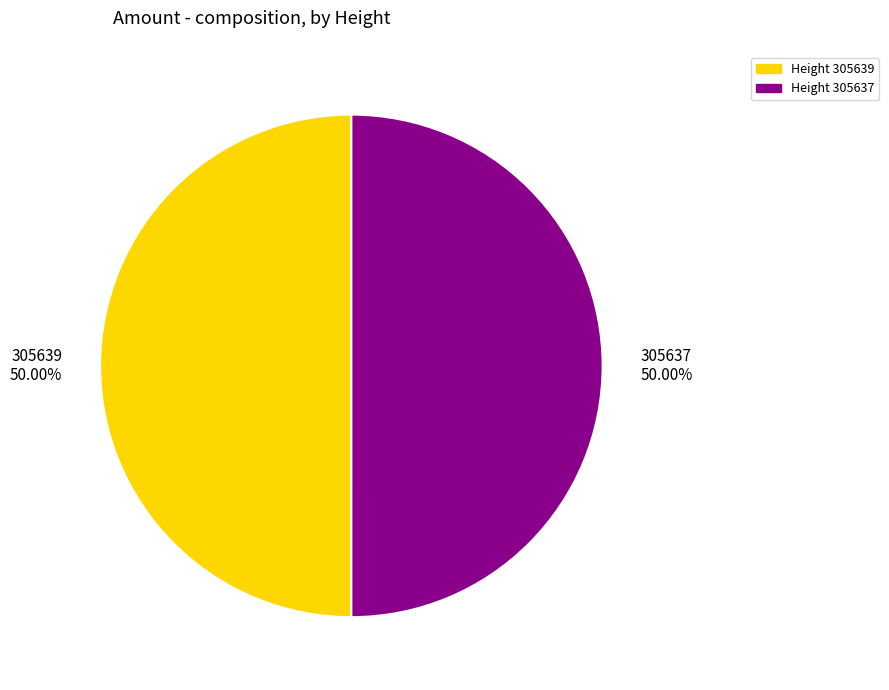

What percentage is NOT represented by 305639?

50.0%